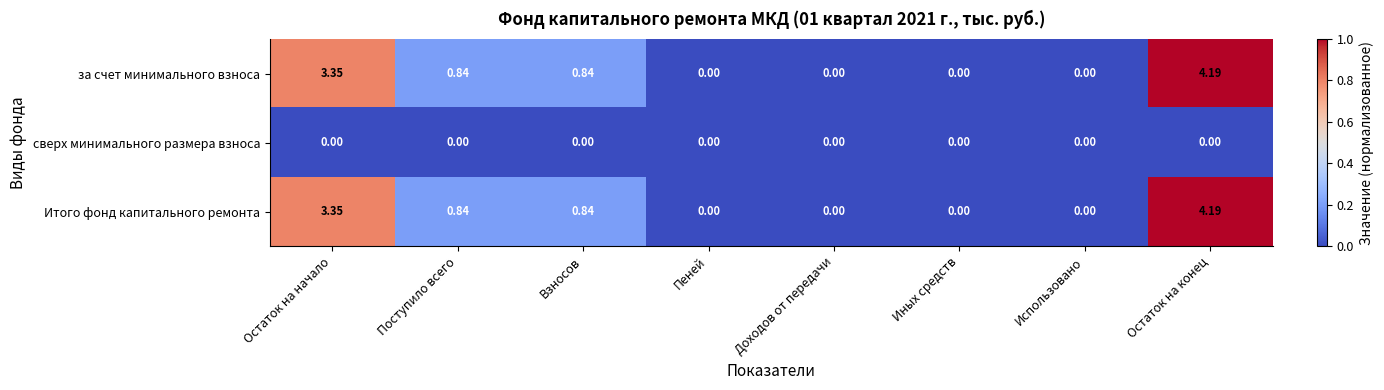

What is the total value across all series at Остаток на конец?

8.4